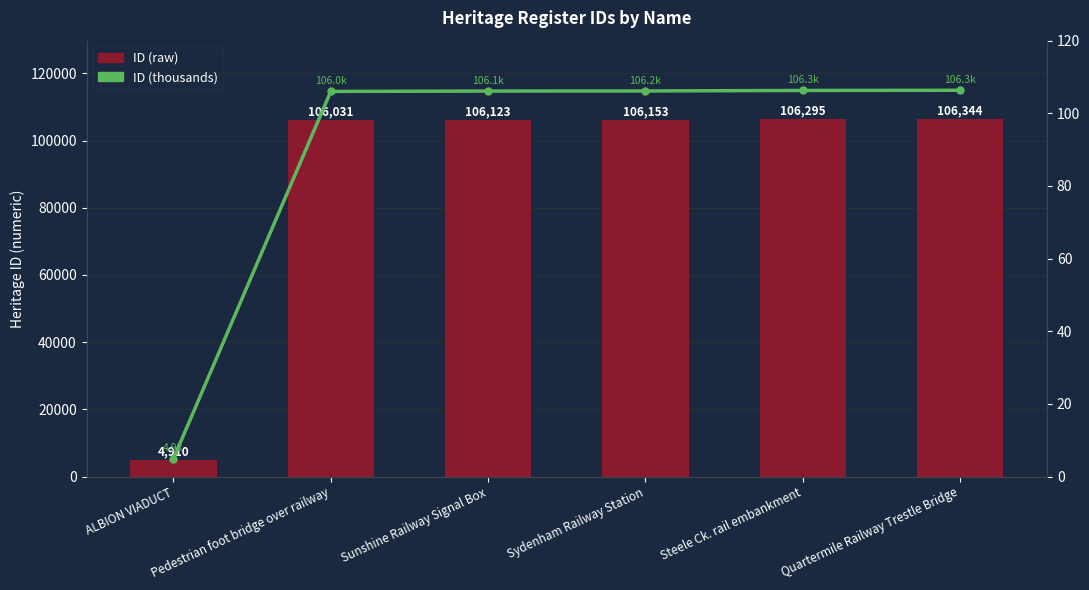

What position from the right is ALBION VIADUCT?

6